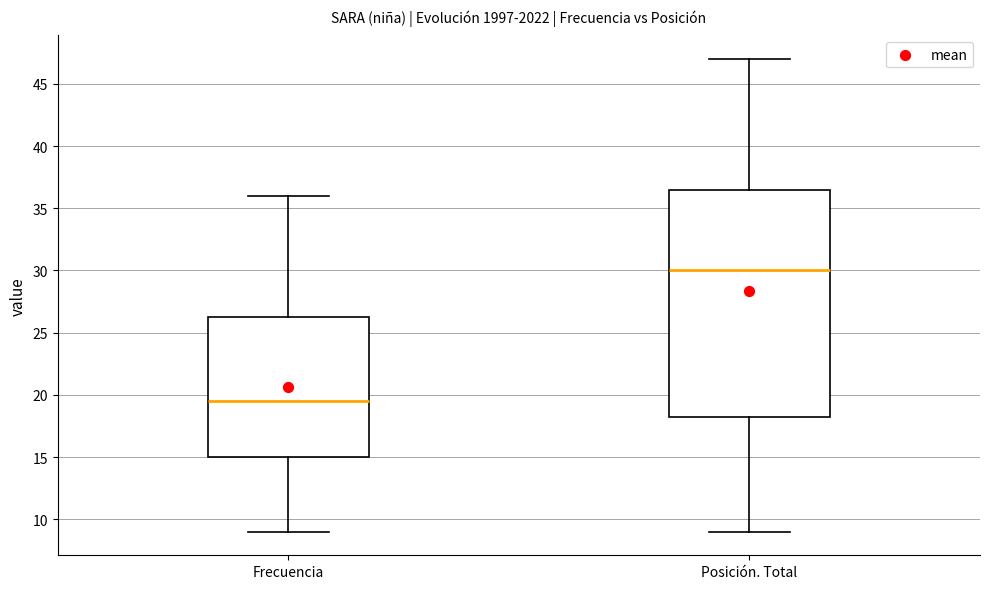

Reading left to right, read every box against the y-axis: the position of its median line, the range the box covers, and the ends of its whiskers. The values are not printed on the chart, so give them approximately, as read against the axis.

Frecuencia: median 19.5, box 15.0 to 26.5, whiskers 9.0 to 36.0
Posición. Total: median 30.0, box 18.5 to 36.5, whiskers 9.0 to 47.0